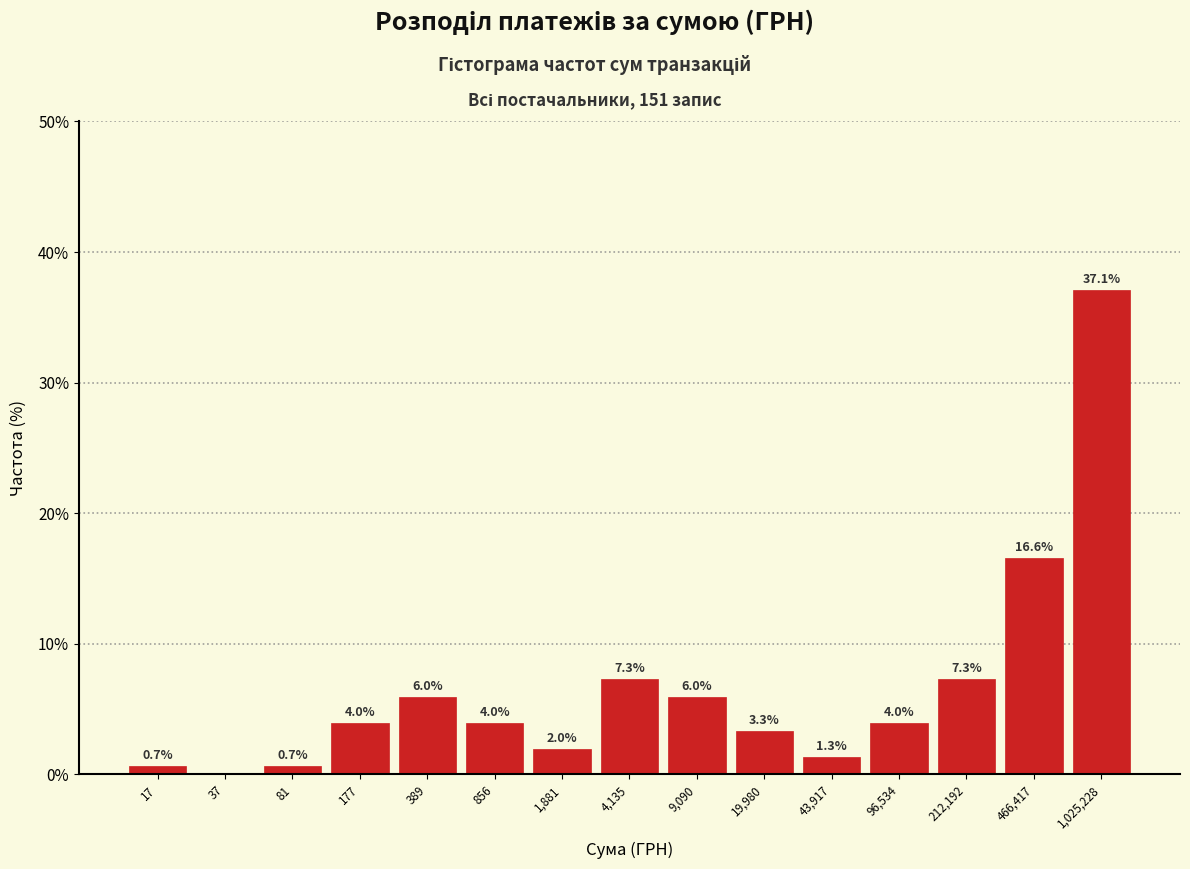

Reading left to right, list all the values displayed in this chart.

17=0.7	37=0.0	81=0.7	177=4.0	389=6.0	856=4.0	1,881=2.0	4,135=7.3	9,090=6.0	19,980=3.3	43,917=1.3	96,534=4.0	212,192=7.3	466,417=16.6	1,025,228=37.1